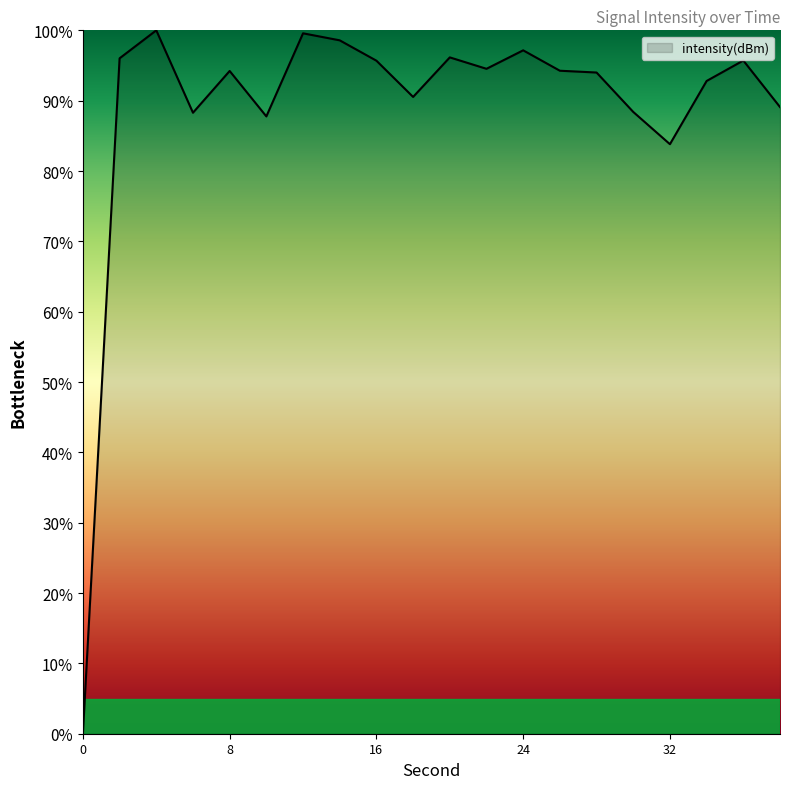

What is the difference between the maximum and minimum values?

100.0